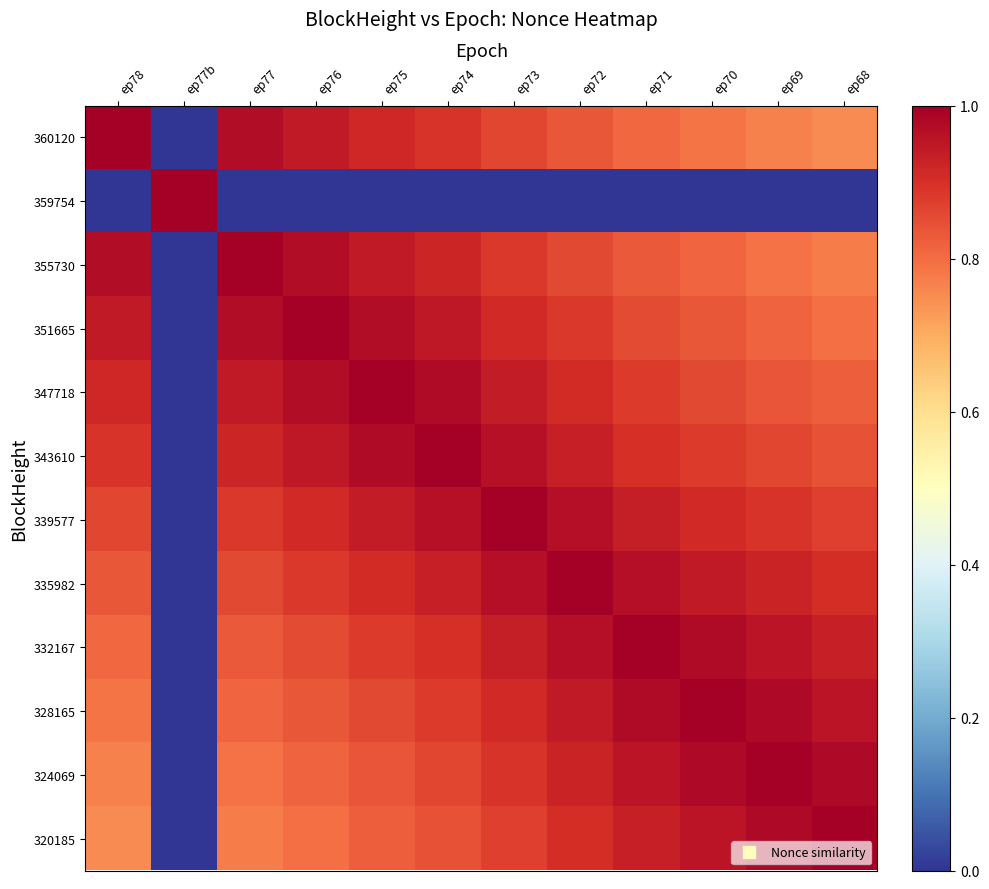

How many distinct data groups are displayed?

12